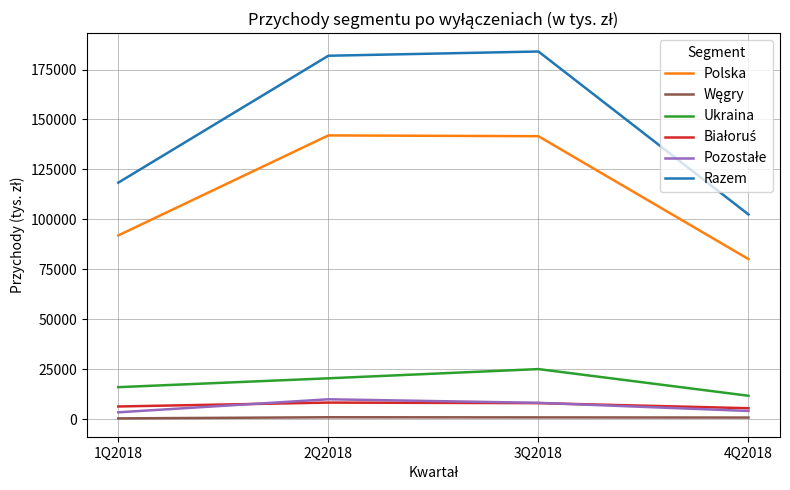

Which category has the highest value in the Ukraina series?

3Q2018